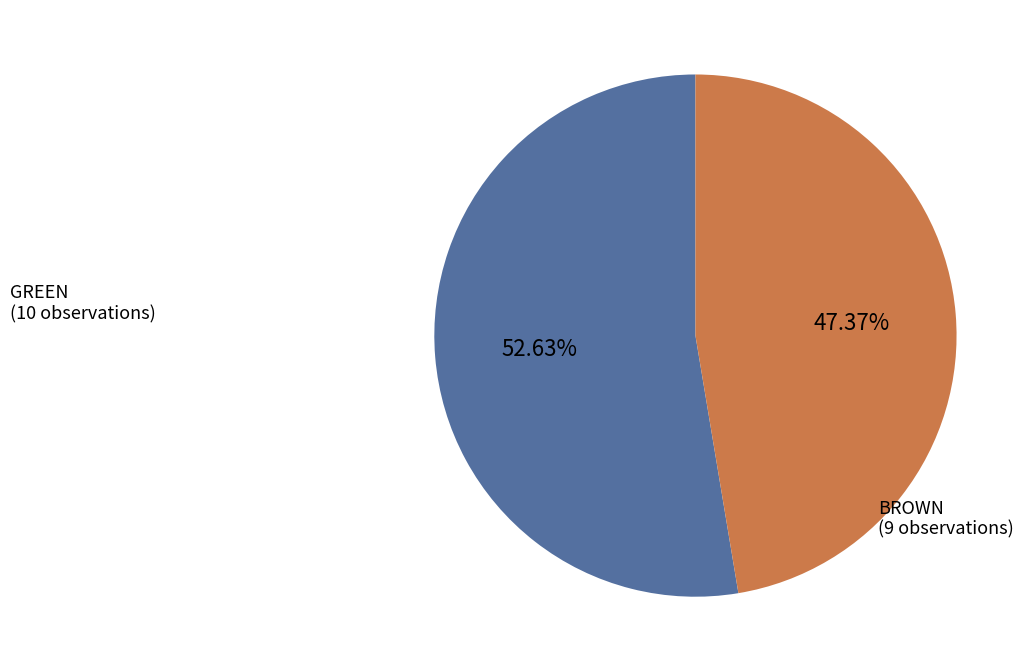

To the nearest percent, what is the combined percentage of BROWN and GREEN?

100%